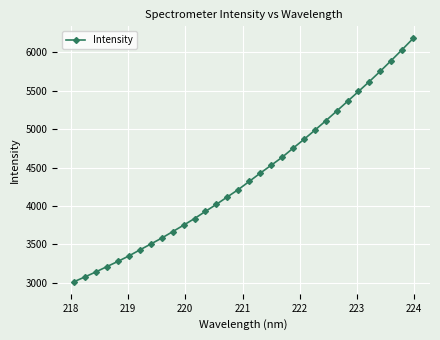

What is the smallest value displayed?

3016.3